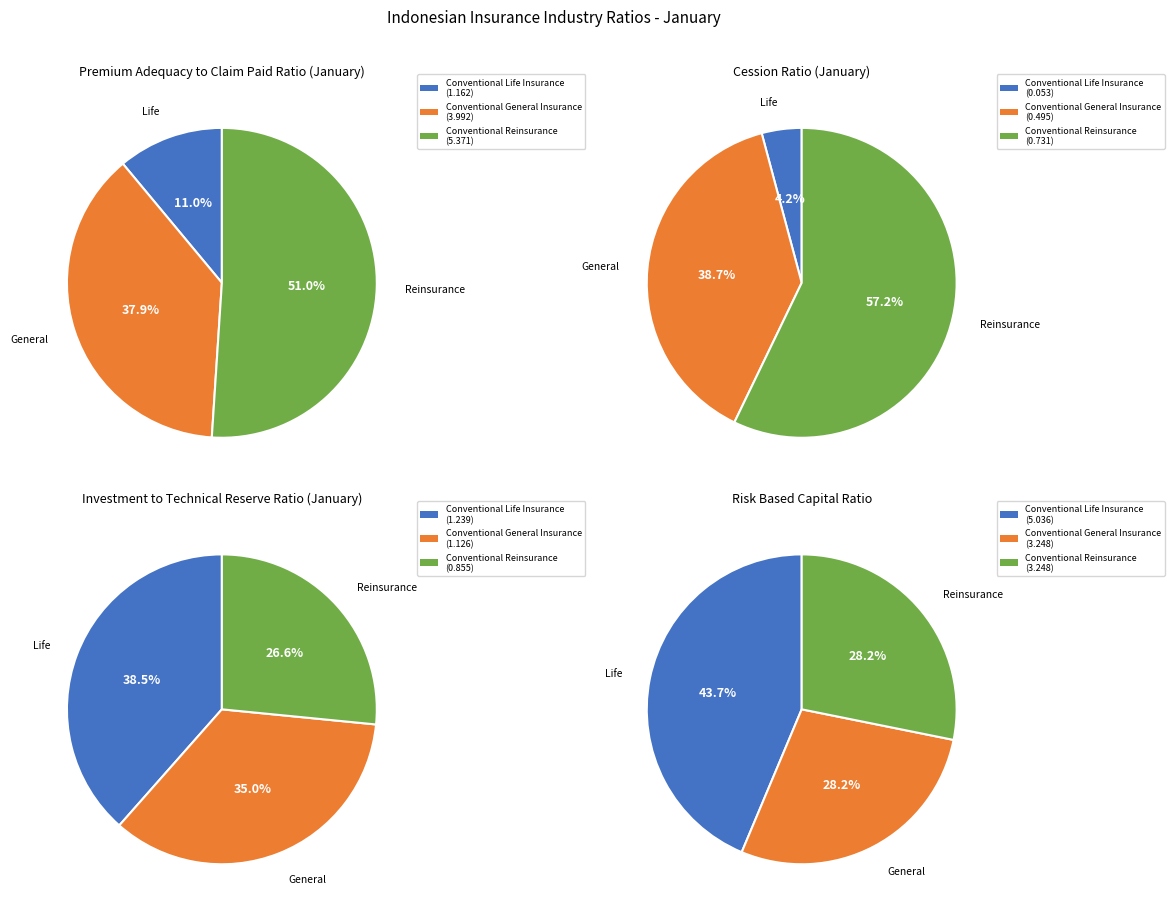

Which slice is the smallest?

Cession Ratio